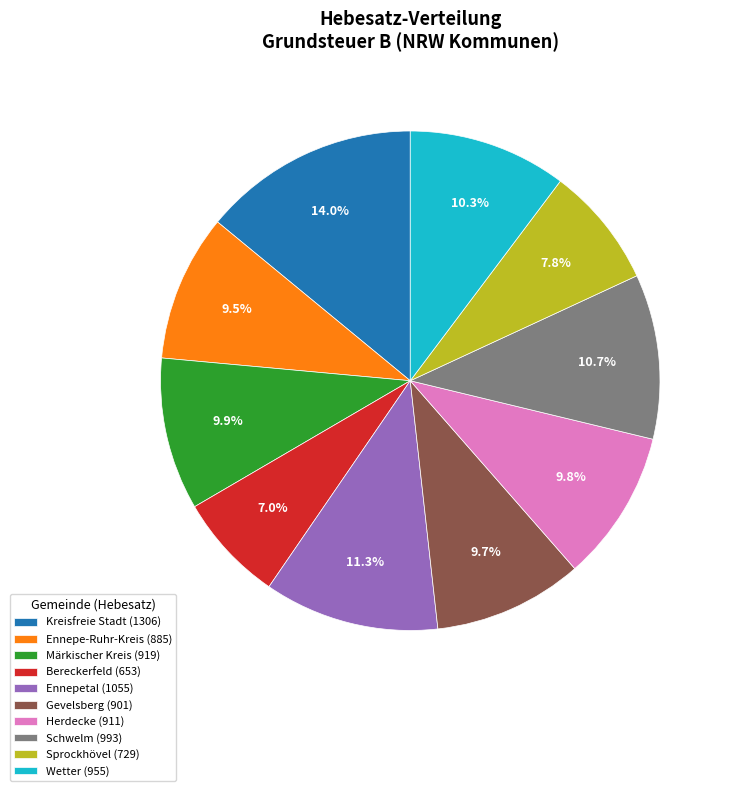

Combined, what portion of the pie is Märkischer Kreis (919) and Ennepetal (1055)?

21.2%